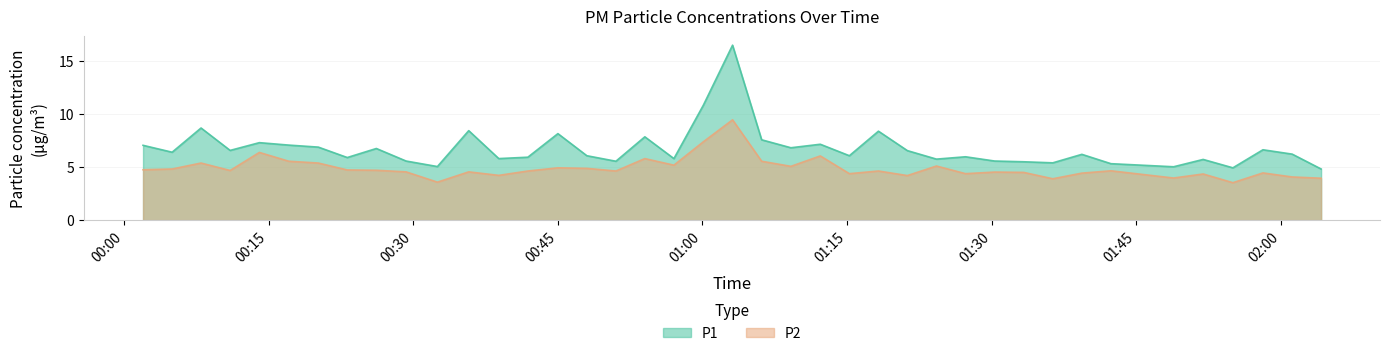

What is the minimum value for P2?

3.5